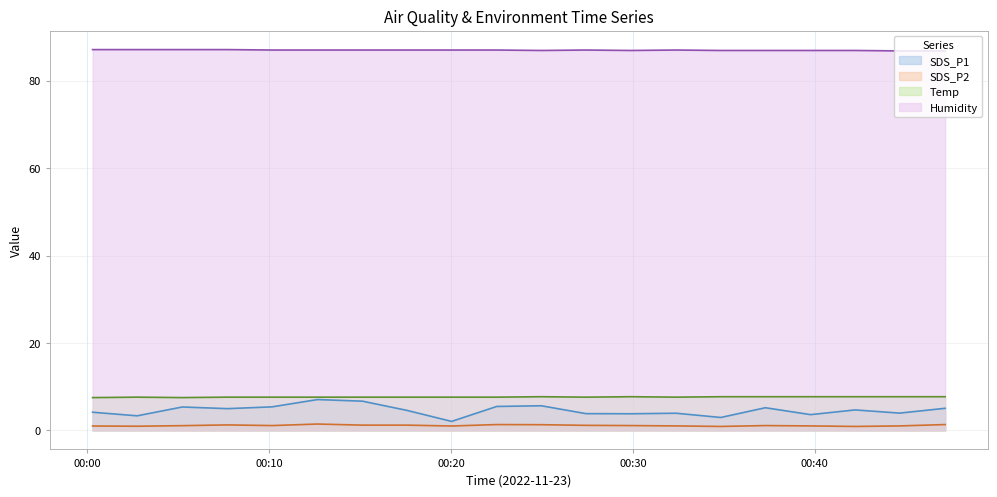

List the series in order of their peak value, lowest first.

SDS_P2, SDS_P1, Temp, Humidity